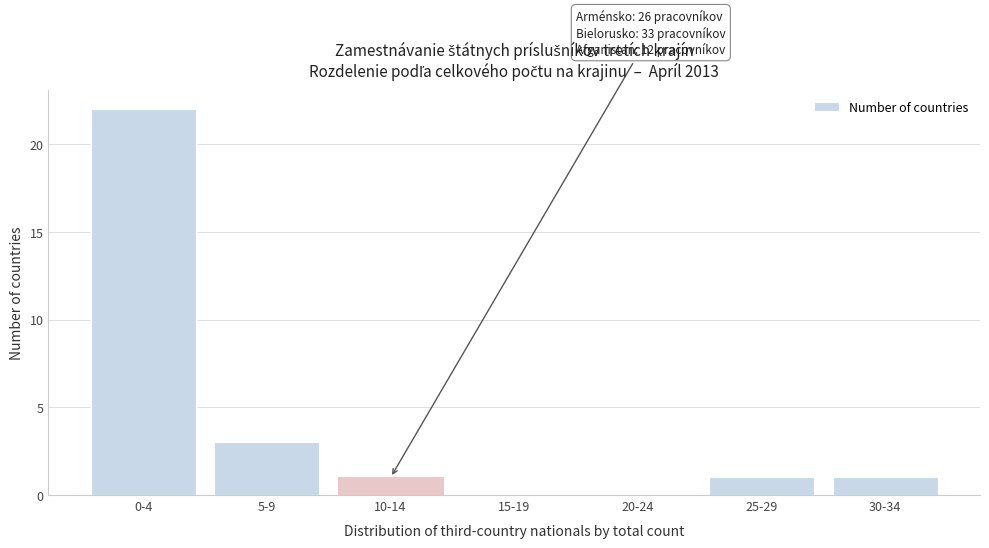

Reading right to left, list all the values displayed in this chart.

30-34=1	25-29=1	20-24=0	15-19=0	10-14=1	5-9=3	0-4=22